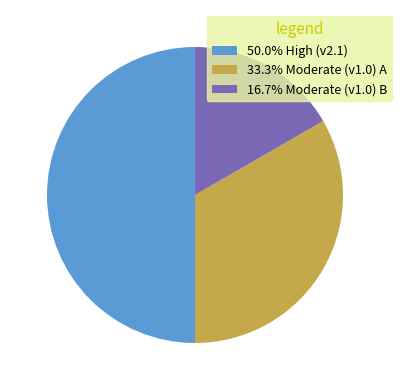

How many slices are in this pie chart?

3